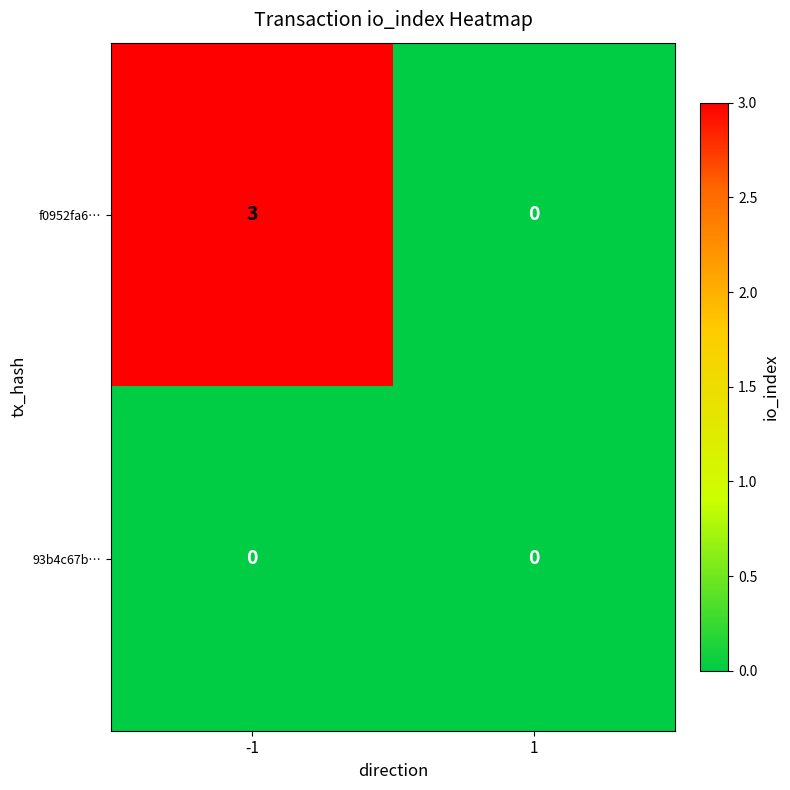

What is the difference between the highest and lowest values at -1?

3